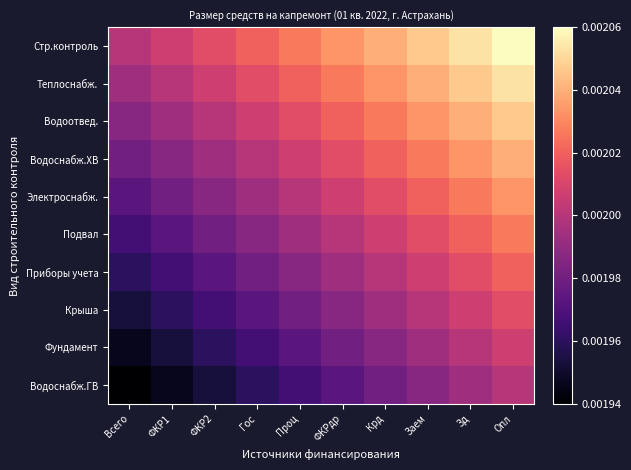

Which has a higher value, ФКР1 or ФКРдр?

ФКРдр